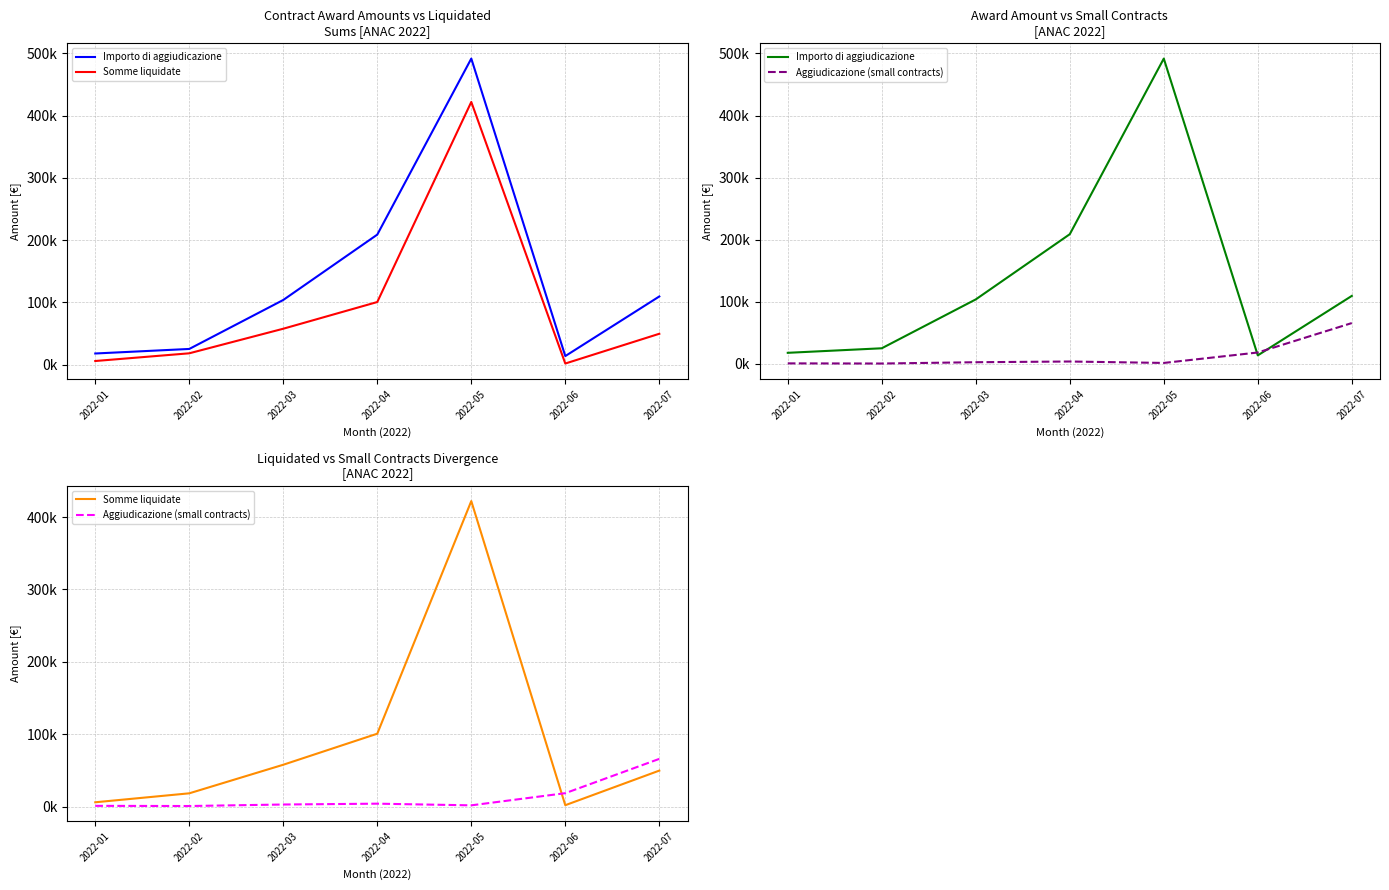

True or false: Somme liquidate has a value of 10637.3 at 2022-02.

False